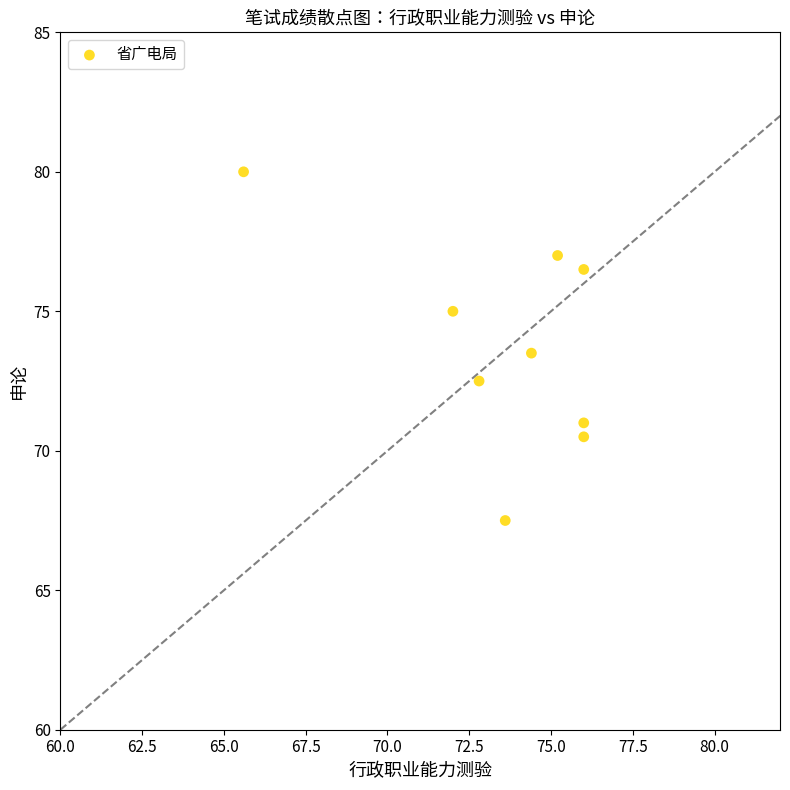

What is the average Y value?

73.7